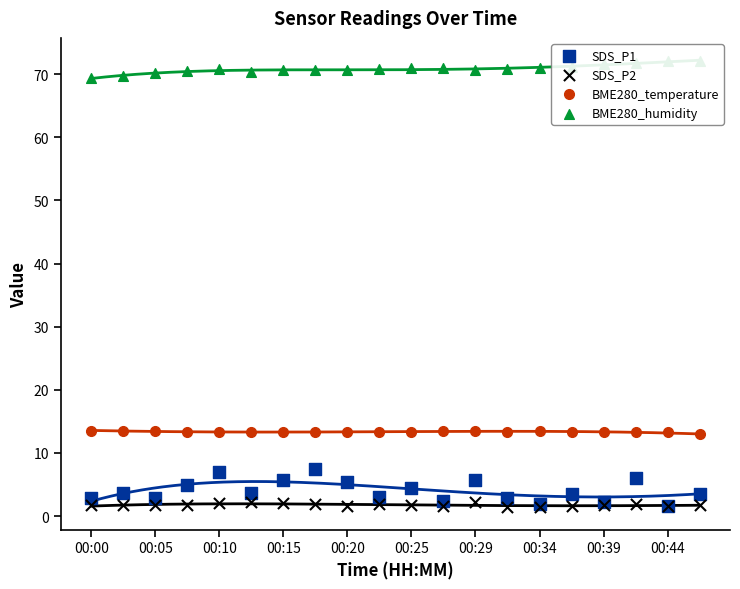

What is the total value across all series at 00:39?

88.8